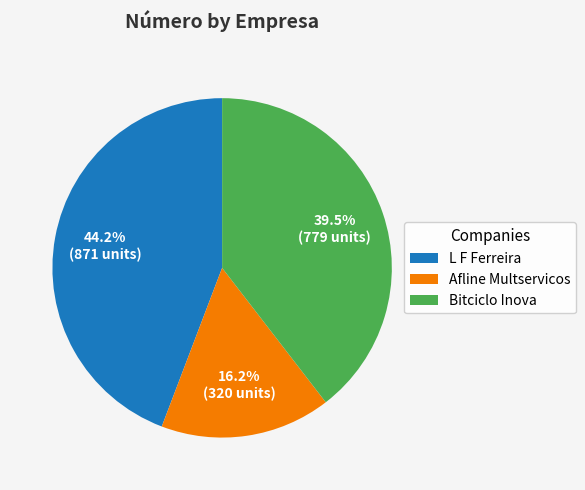

Is there a majority slice in this chart?

No